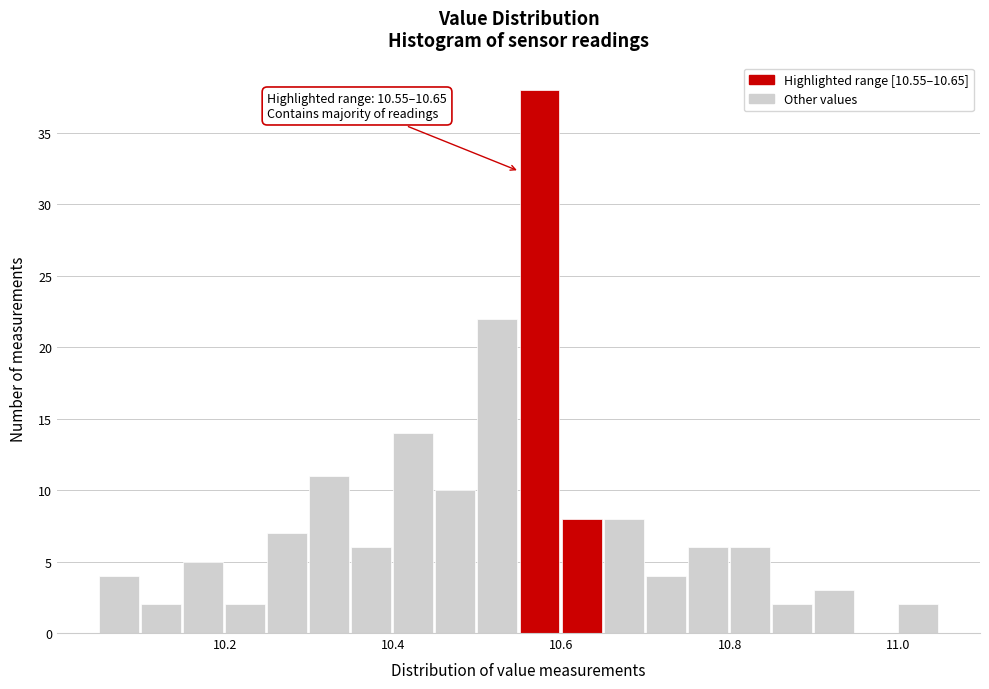

Read against the x-axis, roughly where is the centre of the tallest bar?

10.58